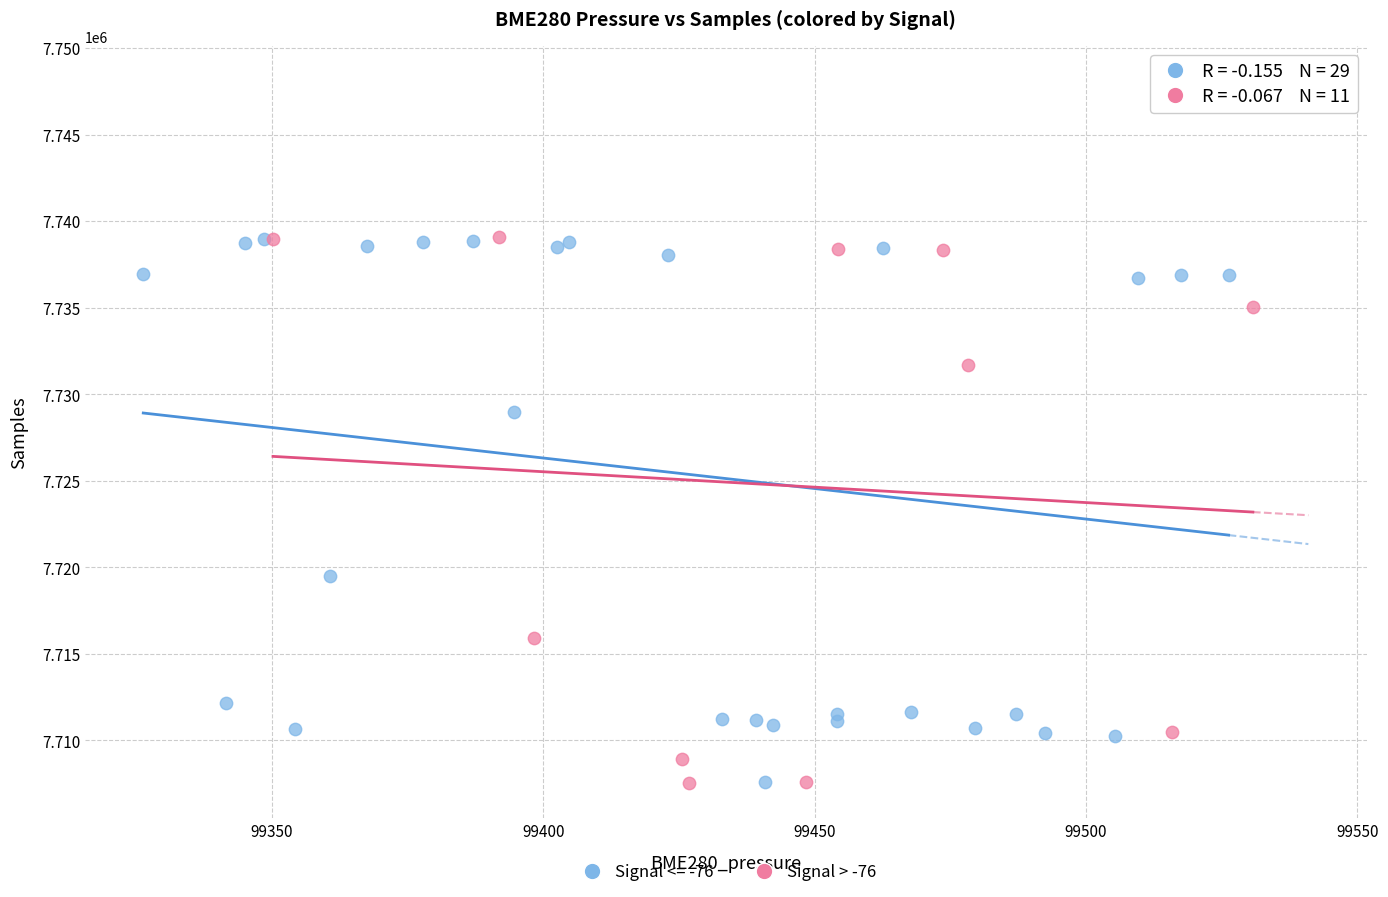

Which series reaches the maximum Y coordinate?

Signal <= -76